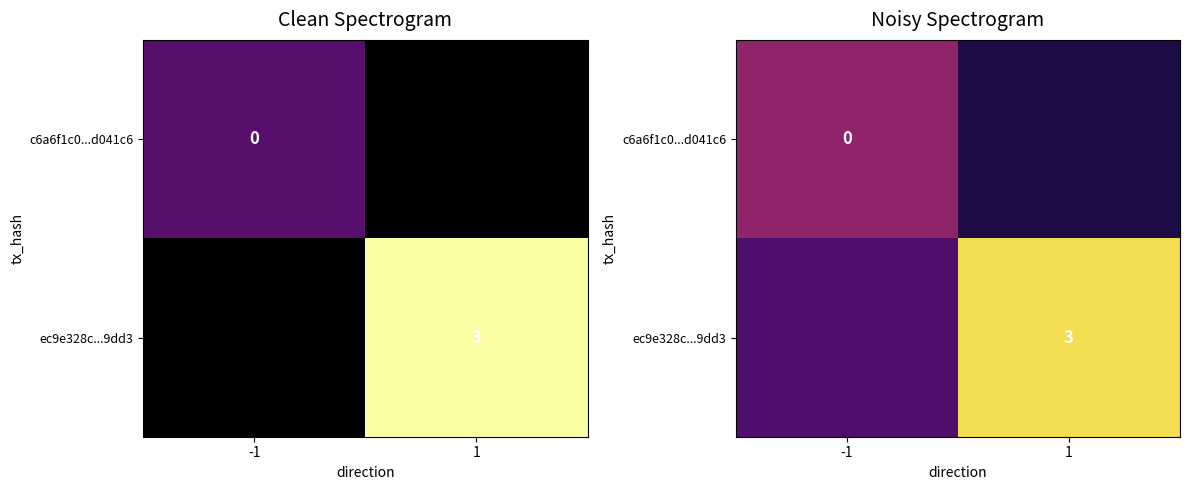

Which series has the largest total across all categories?

ec9e328c...9dd3